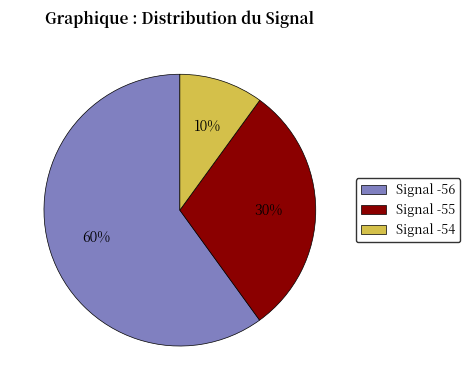

Combined, do Signal -55 and Signal -56 account for over 50%?

Yes